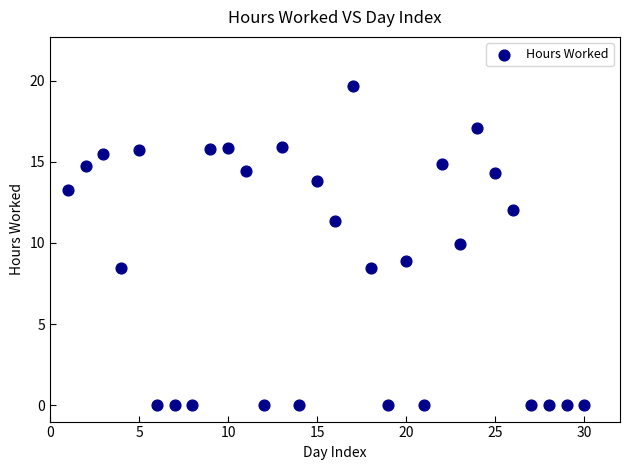

What is the range of Y values (max minus min)?

19.7